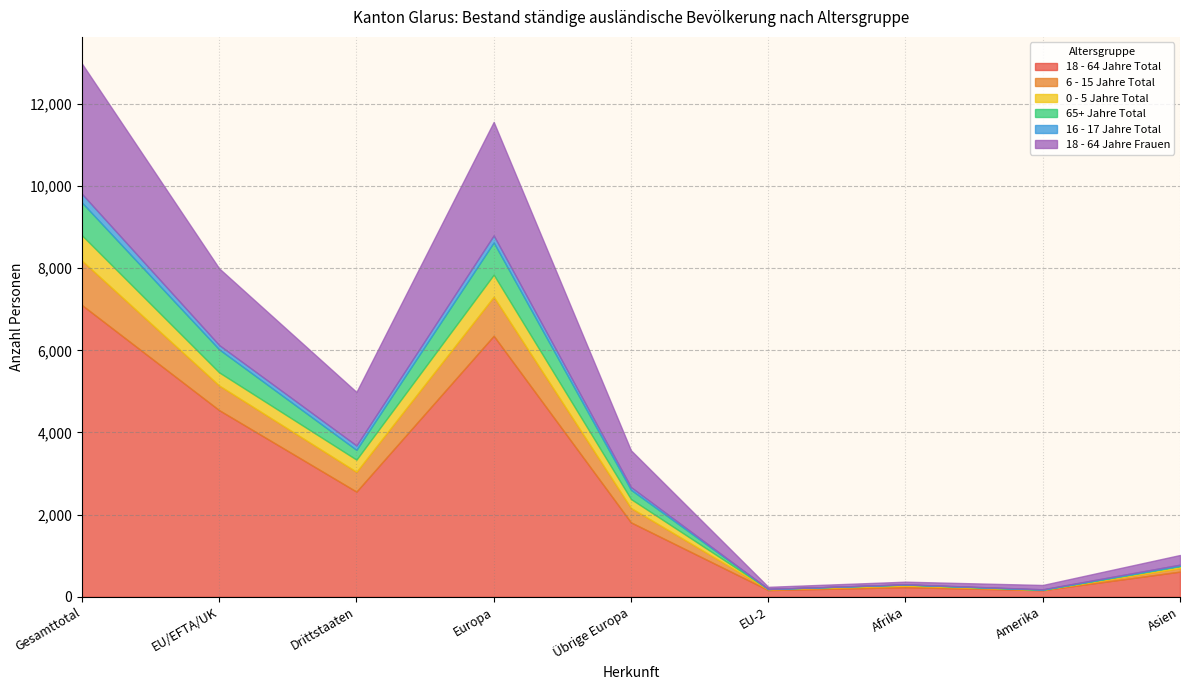

The value of 65+ Jahre Total at EU/EFTA/UK is 560. True or false?

True